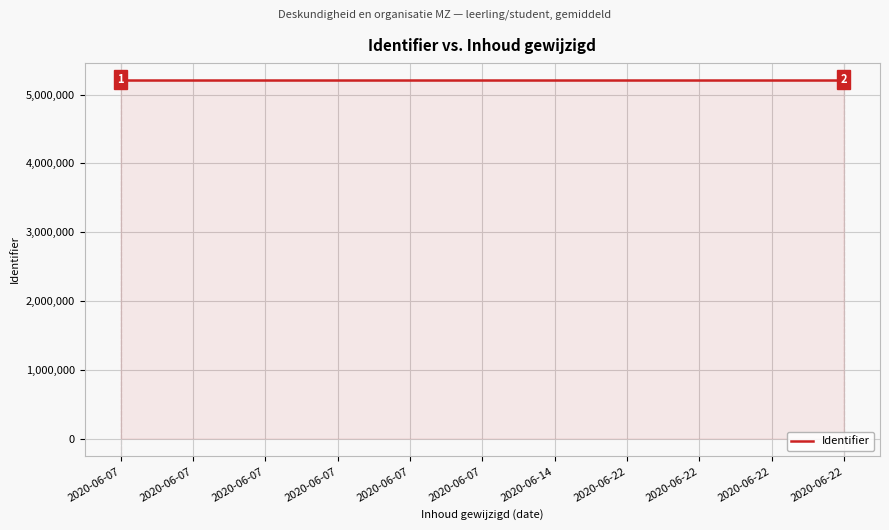

List the labels in order of value, smallest first.

2020-06-07, 2020-06-22, 2020-06-22, 2020-06-07, 2020-06-07, 2020-06-14, 2020-06-07, 2020-06-22, 2020-06-22, 2020-06-07, 2020-06-07